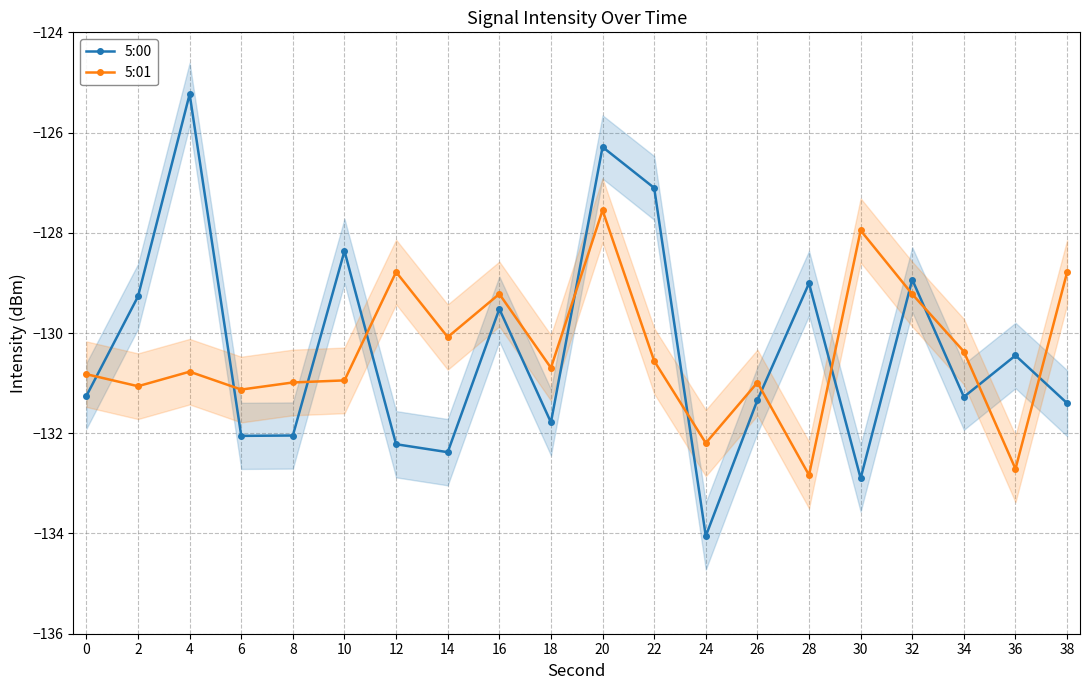

What is the spread (max minus min) of values at 4?

5.5